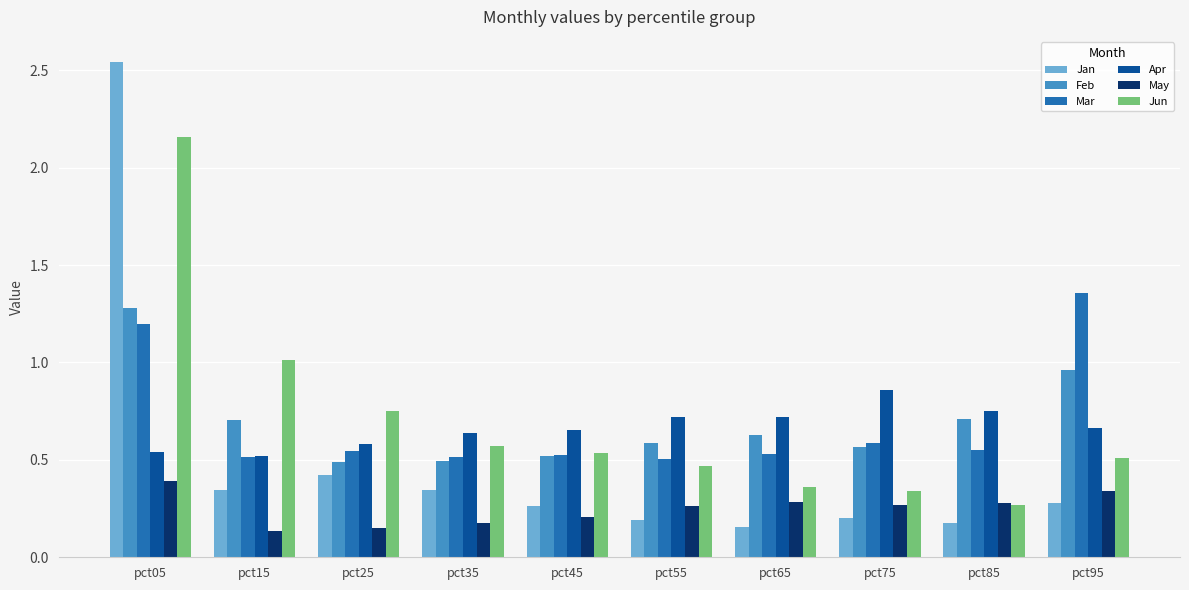

At which category is the sum across all series the highest?

pct05